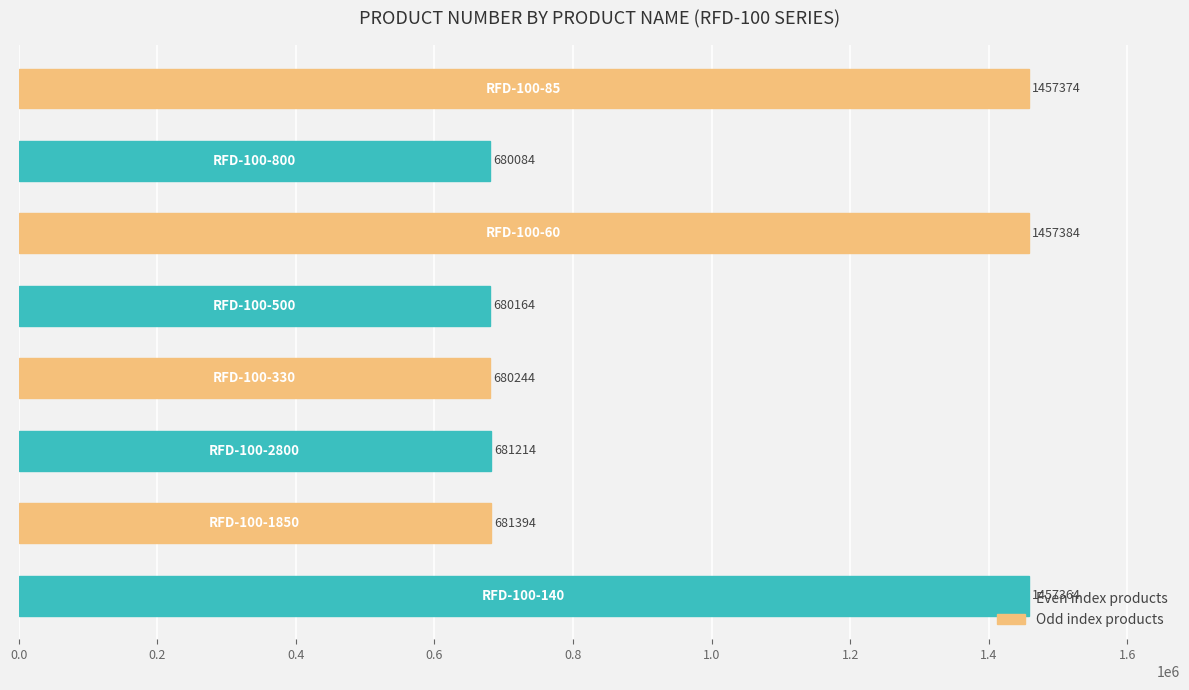

What is the sum of all values?

7775222